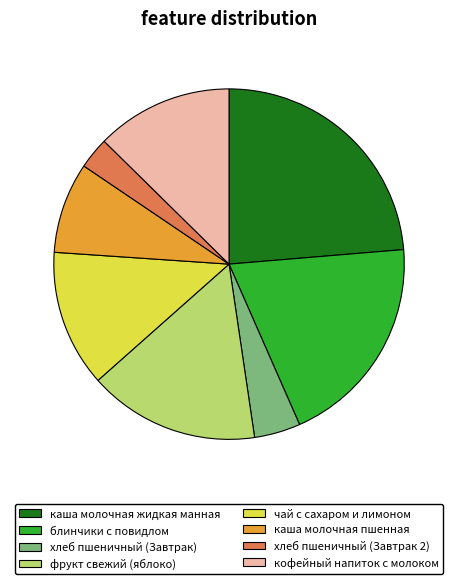

How many segments does this pie chart have?

8